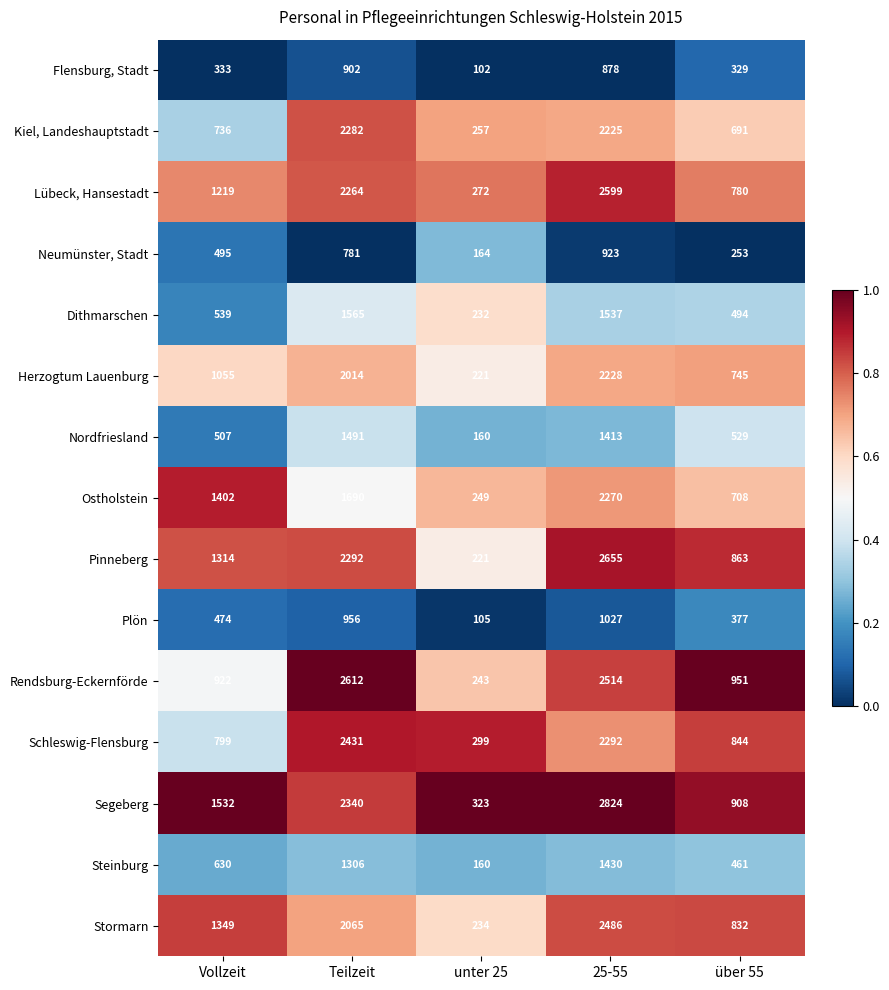

What is the spread (max minus min) of values at Teilzeit?

1831